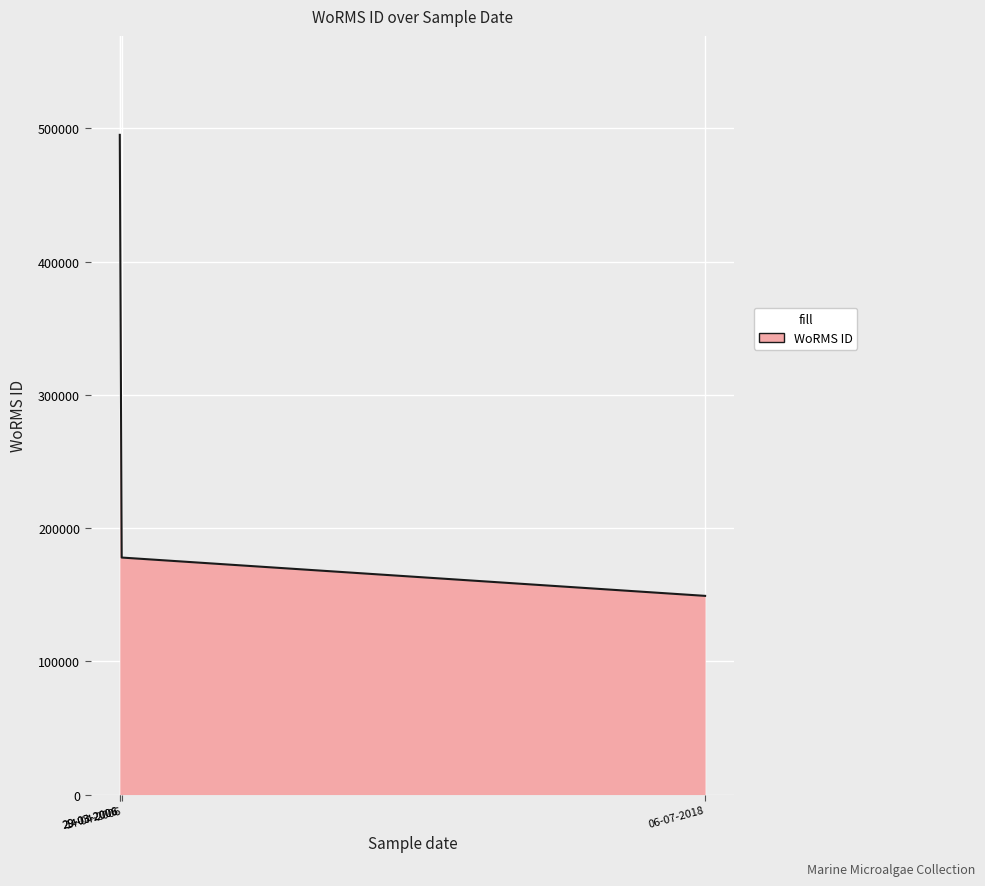

What is the greatest value displayed?

495216